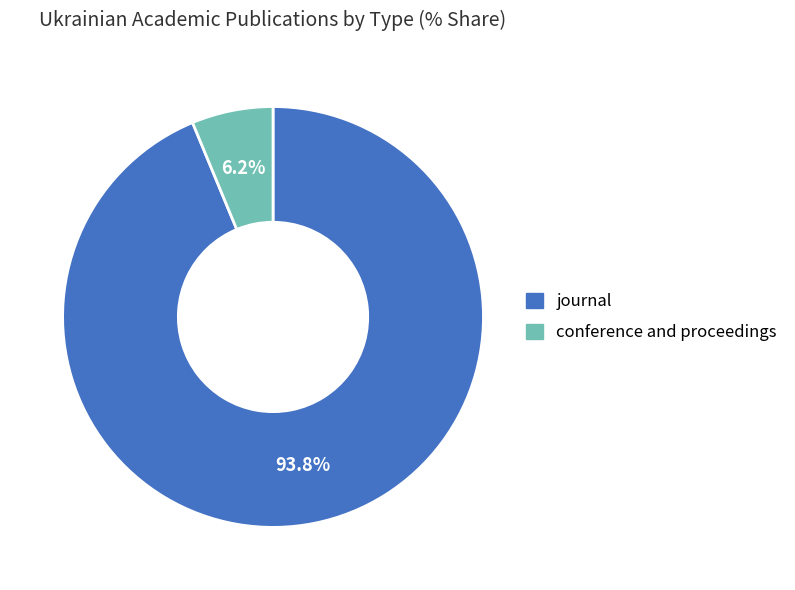

Rank the categories by value from highest to lowest.

journal, conference and proceedings